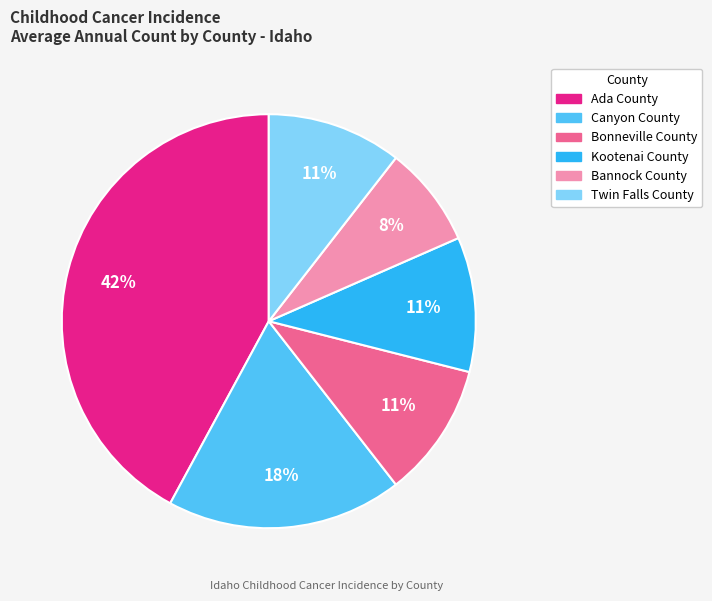

Which slice is the largest?

Ada County